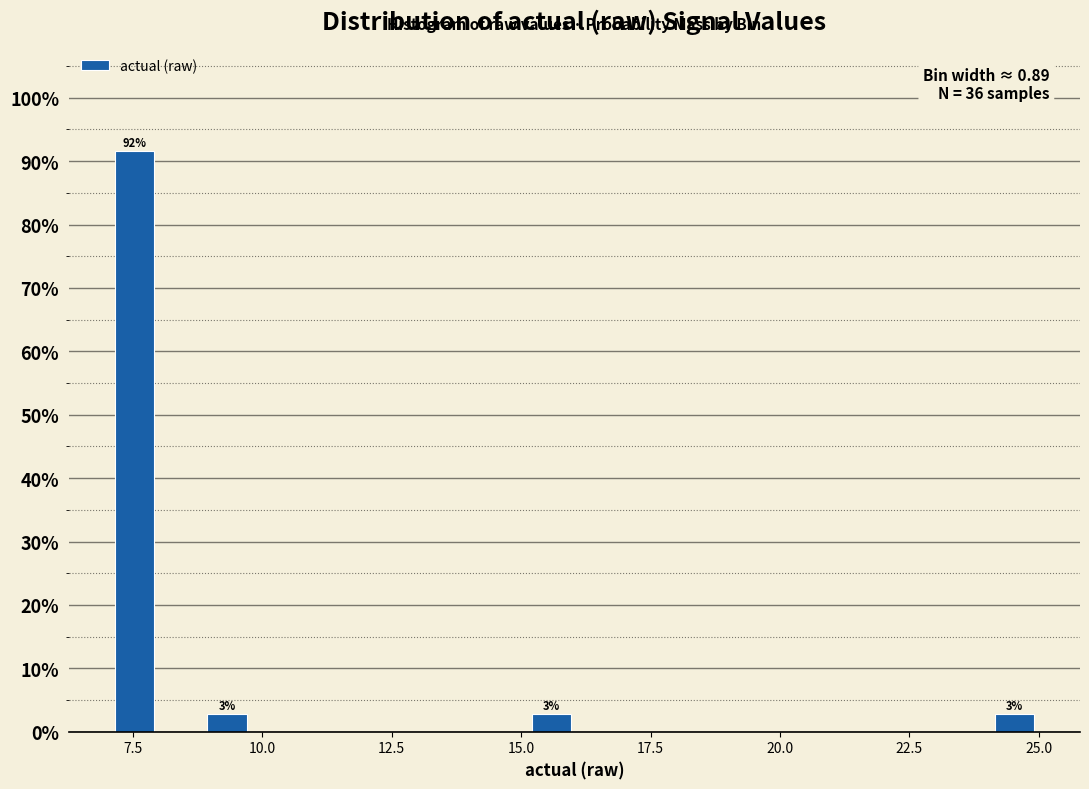

Read against the x-axis, roughly where is the centre of the tallest bar?

7.5